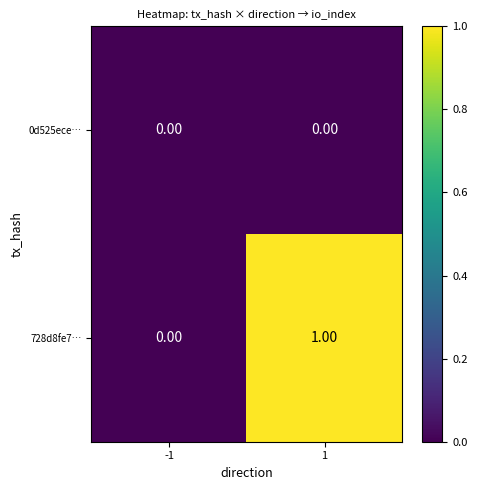

Which series has the largest total across all categories?

728d8fe7…